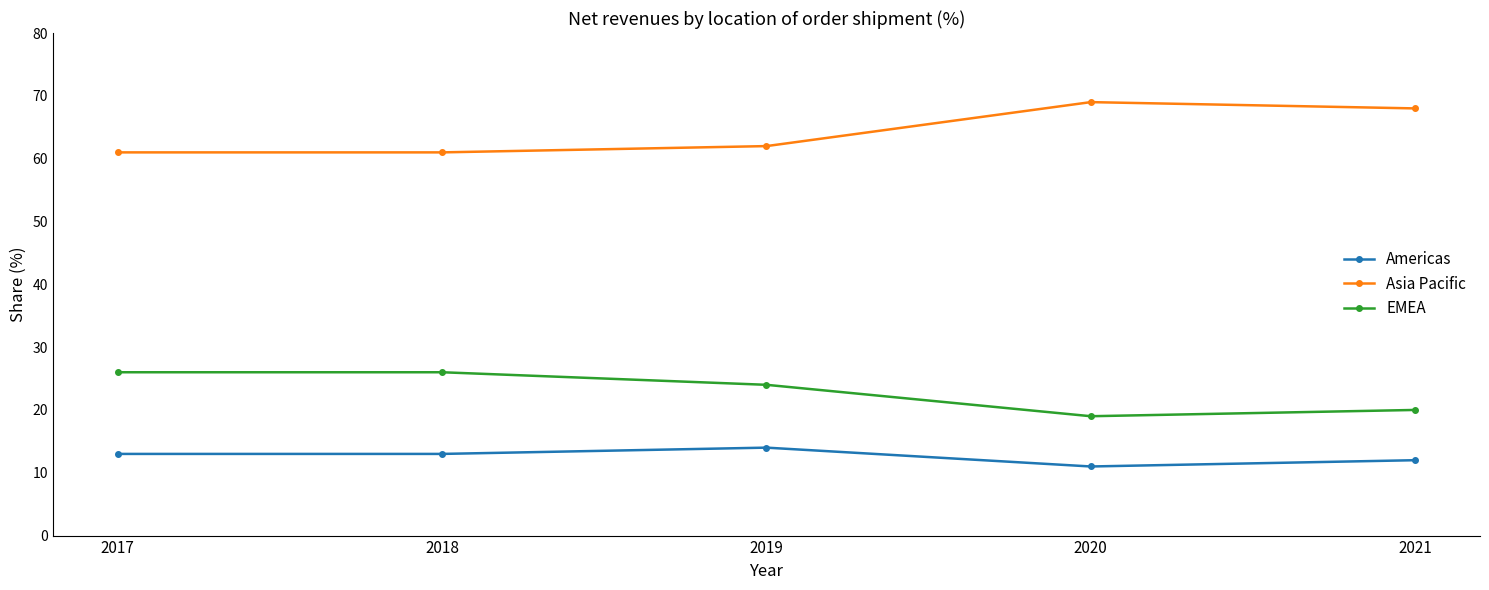

What is the difference between the highest and lowest values at 2018?

48